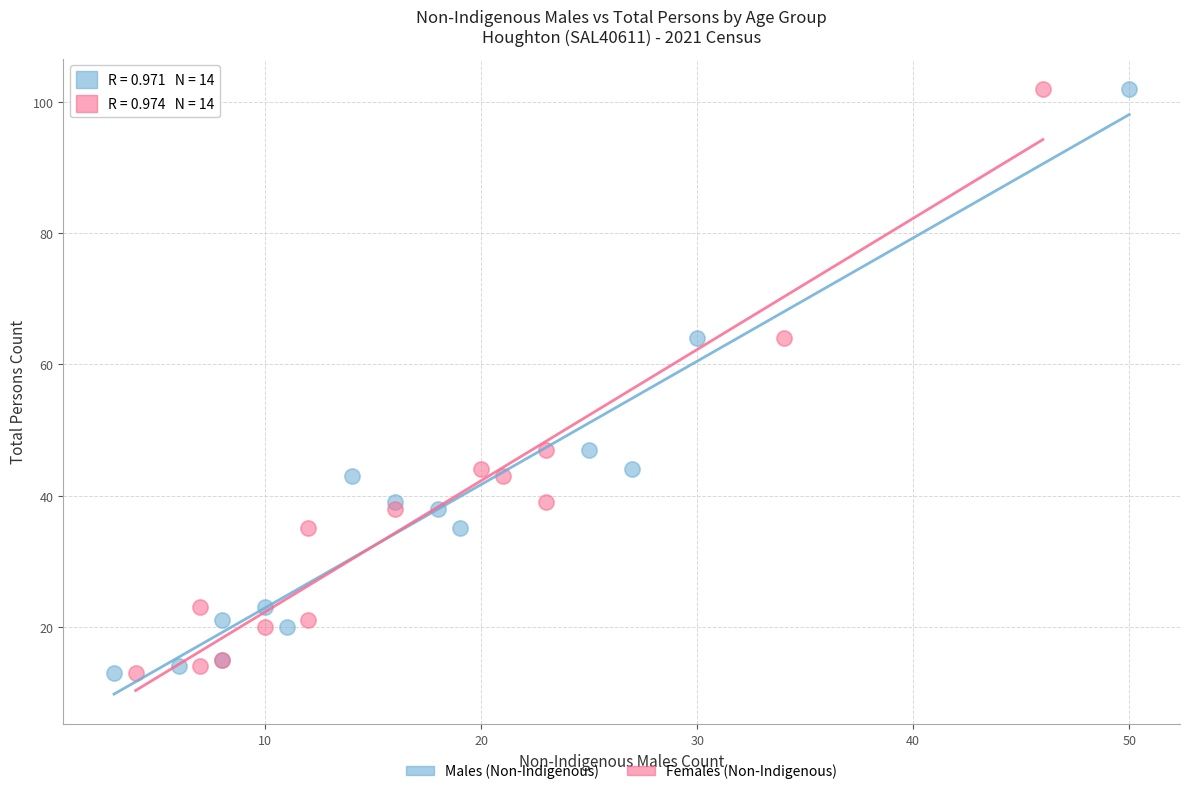

What are all the series names shown in the legend?

Males (Non-Indigenous), Females (Non-Indigenous)